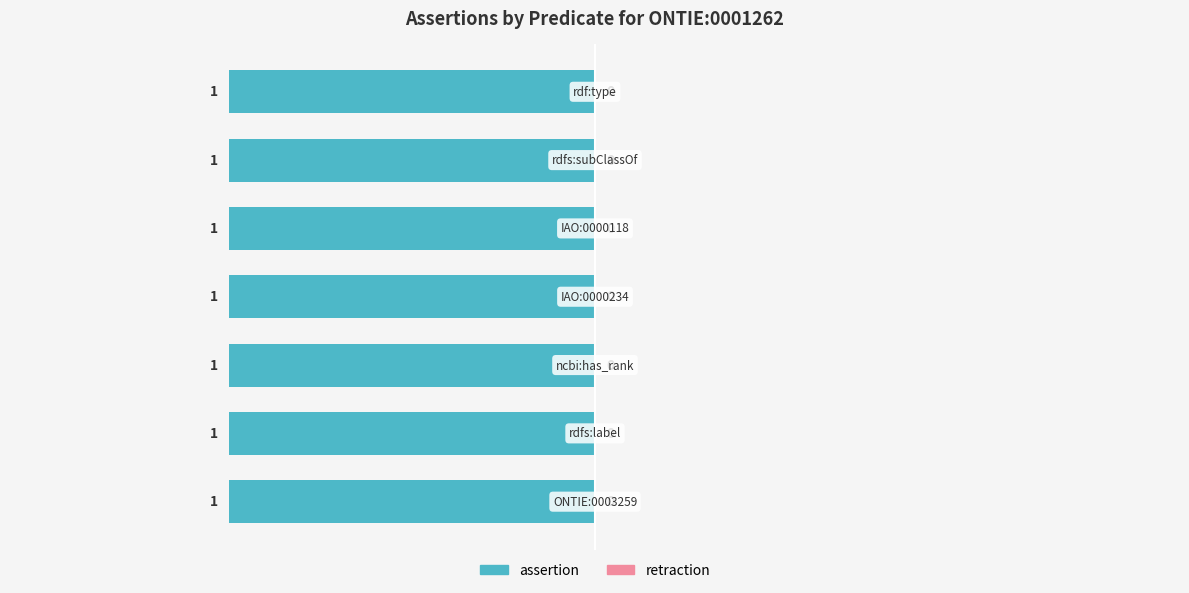

Does the chart contain stacked bars?

No